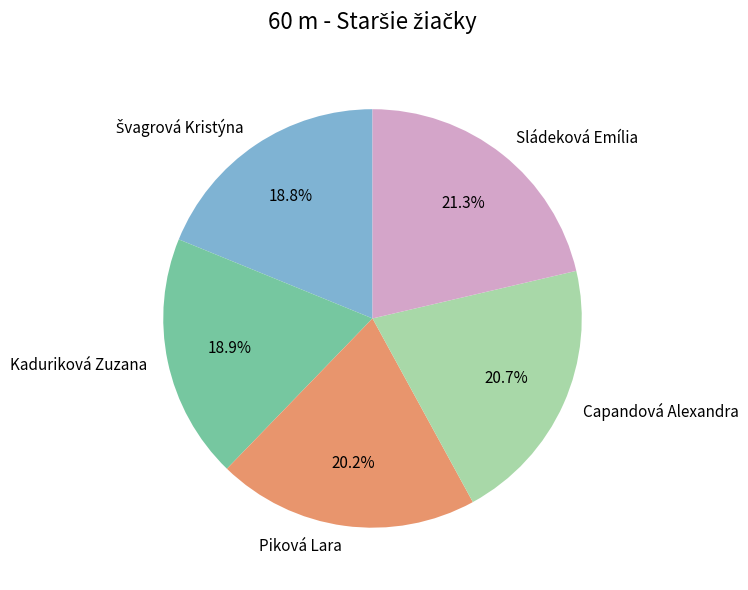

Does any single category account for the majority?

No